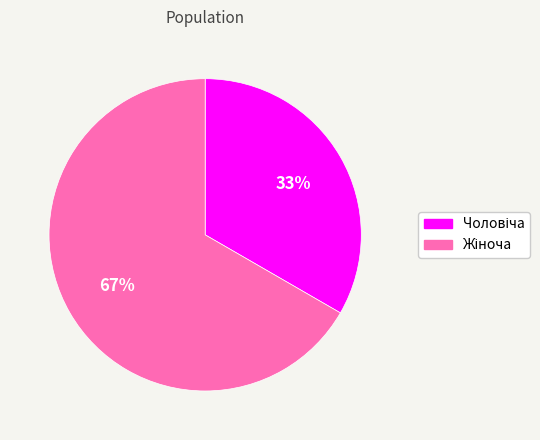

Is there a majority slice in this chart?

Yes